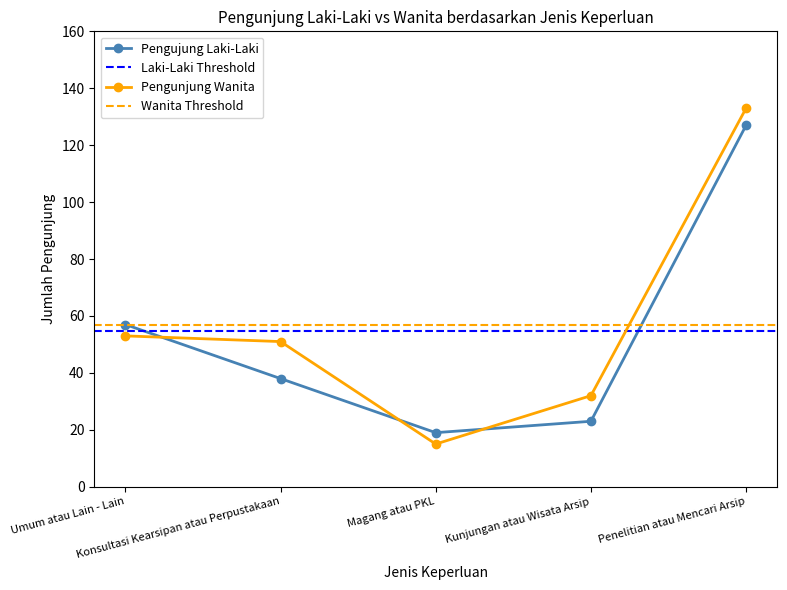

What is the sum of all Pengunjung Wanita values?

284